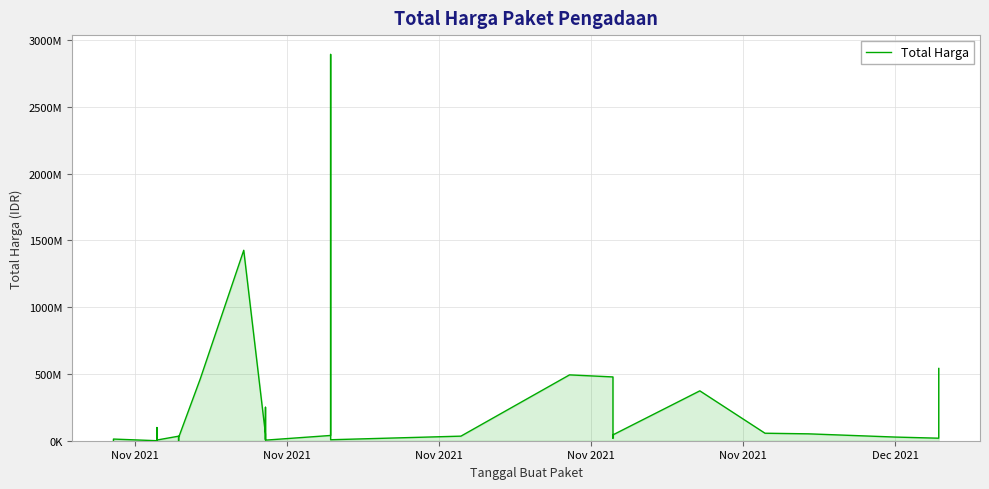

The chart shows a value of 25827500 at 31. True or false?

False